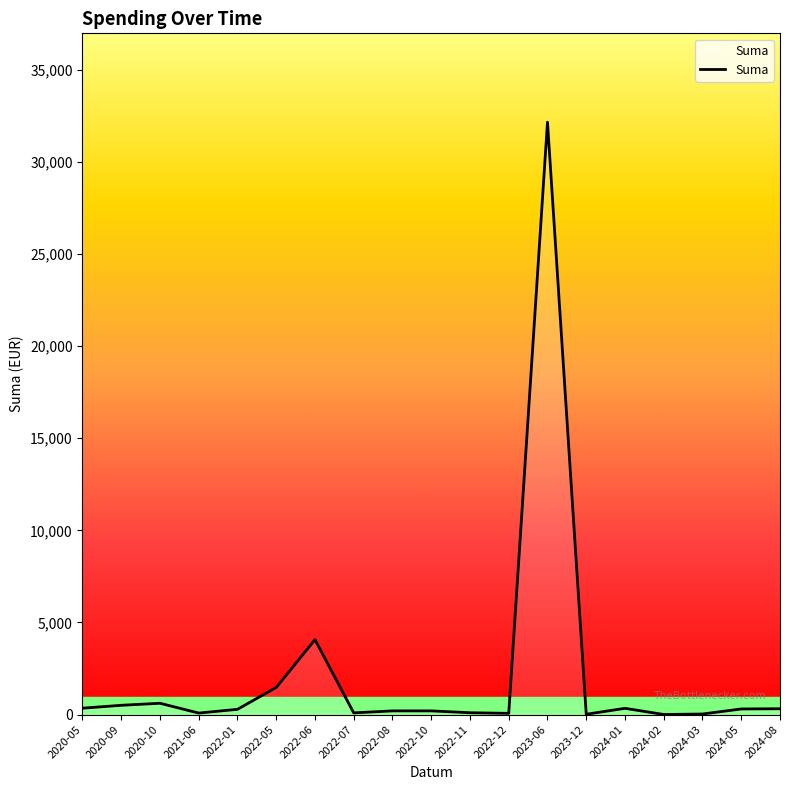

What is the difference between the maximum and minimum values?

32153.7